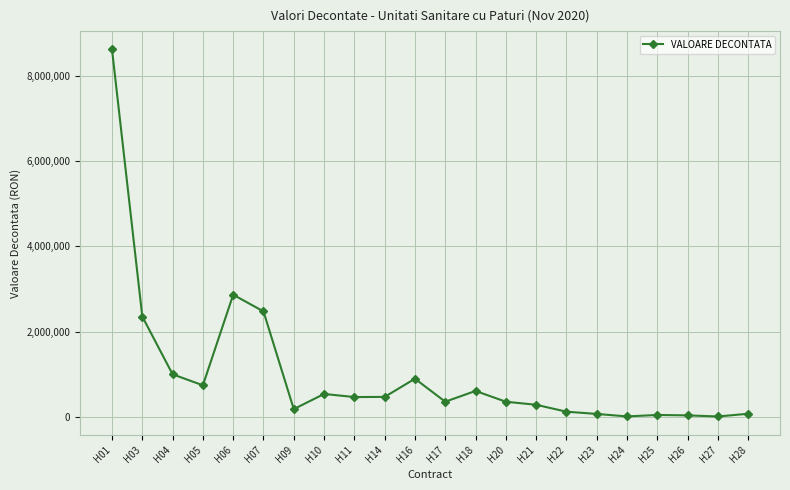

Where is the first local maximum?

H06